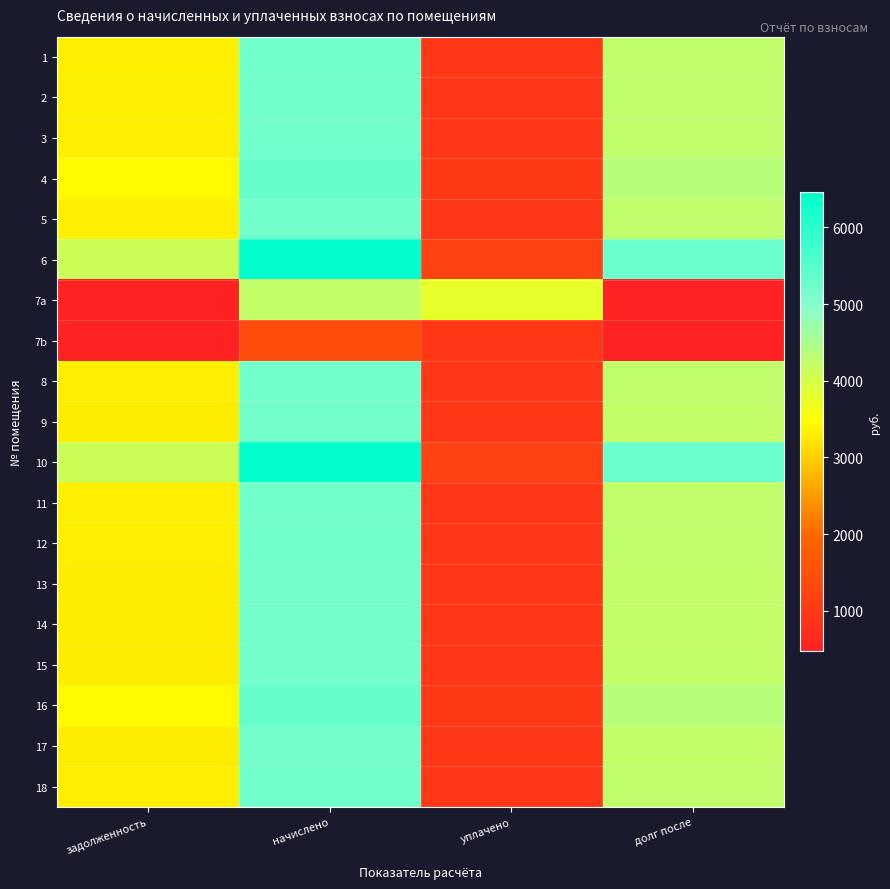

Reading right to left, what are all the values shown in this chart?

1: долг после=4255.7	уплачено=943.5	начислено=5199.3	задолженность=3310.0
2: долг после=4255.7	уплачено=943.5	начислено=5199.3	задолженность=3310.0
3: долг после=4255.7	уплачено=943.5	начислено=5199.3	задолженность=3310.0
4: долг после=4375.6	уплачено=972.4	начислено=5348.0	задолженность=3403.3
5: долг после=4255.7	уплачено=943.5	начислено=5199.3	задолженность=3310.0
6: долг после=5286.7	уплачено=1174.8	начислено=6461.5	задолженность=4111.9
7a: долг после=473.0	уплачено=3763.0	начислено=4235.9	задолженность=471.6
7b: долг после=470.7	уплачено=941.3	начислено=1412.0	задолженность=470.7
8: долг после=4255.7	уплачено=943.5	начислено=5199.3	задолженность=3310.0
9: долг после=4235.9	уплачено=941.3	начислено=5177.3	задолженность=3294.6
10: долг после=5286.7	уплачено=1174.8	начислено=6461.5	задолженность=4111.9
11: долг после=4255.7	уплачено=943.5	начислено=5199.3	задолженность=3310.0
12: долг после=4255.7	уплачено=943.5	начислено=5199.3	задолженность=3310.0
13: долг после=4235.9	уплачено=941.3	начислено=5177.3	задолженность=3294.6
14: долг после=4235.9	уплачено=941.3	начислено=5177.3	задолженность=3294.6
15: долг после=4235.9	уплачено=941.3	начислено=5177.3	задолженность=3294.6
16: долг после=4375.6	уплачено=972.4	начислено=5348.0	задолженность=3403.3
17: долг после=4235.9	уплачено=941.3	начислено=5177.3	задолженность=3294.6
18: долг после=4255.7	уплачено=943.5	начислено=5199.3	задолженность=3310.0